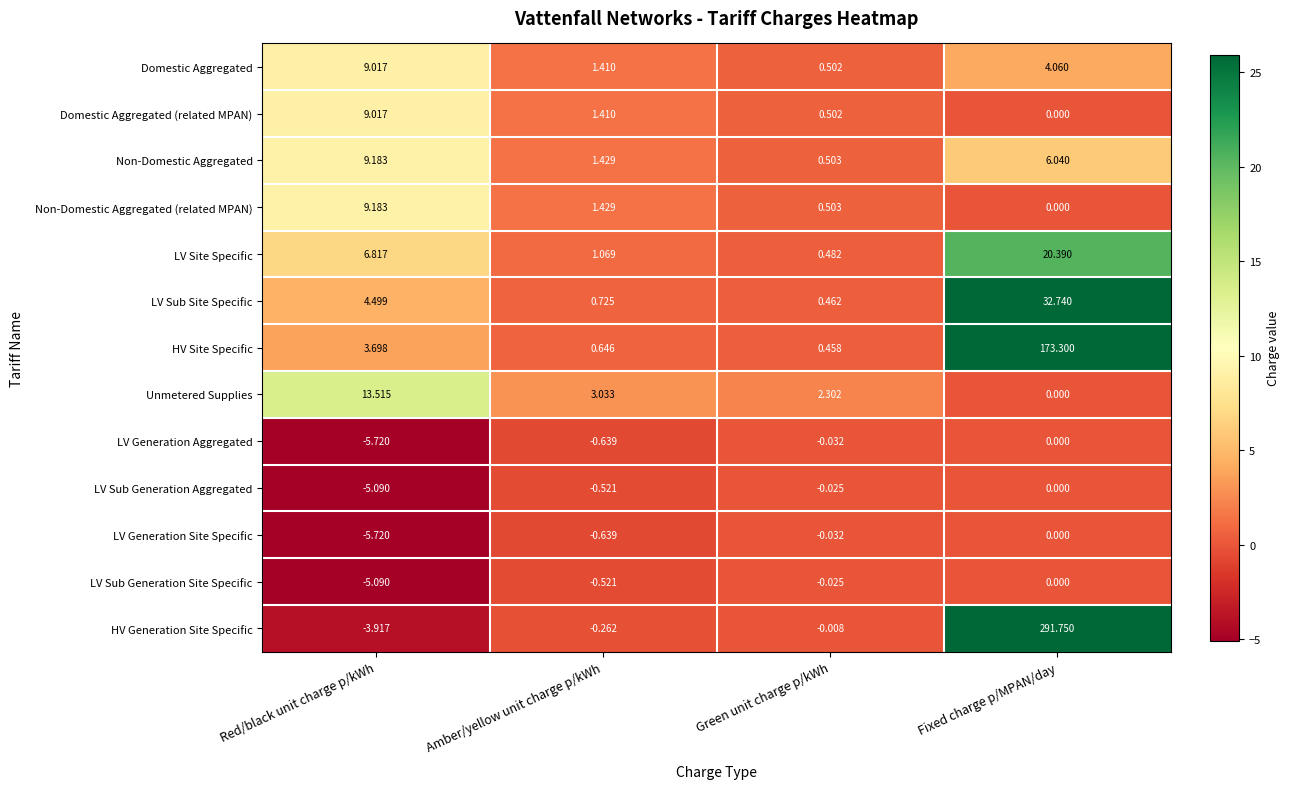

At which category is the sum across all series the highest?

Fixed charge p/MPAN/day